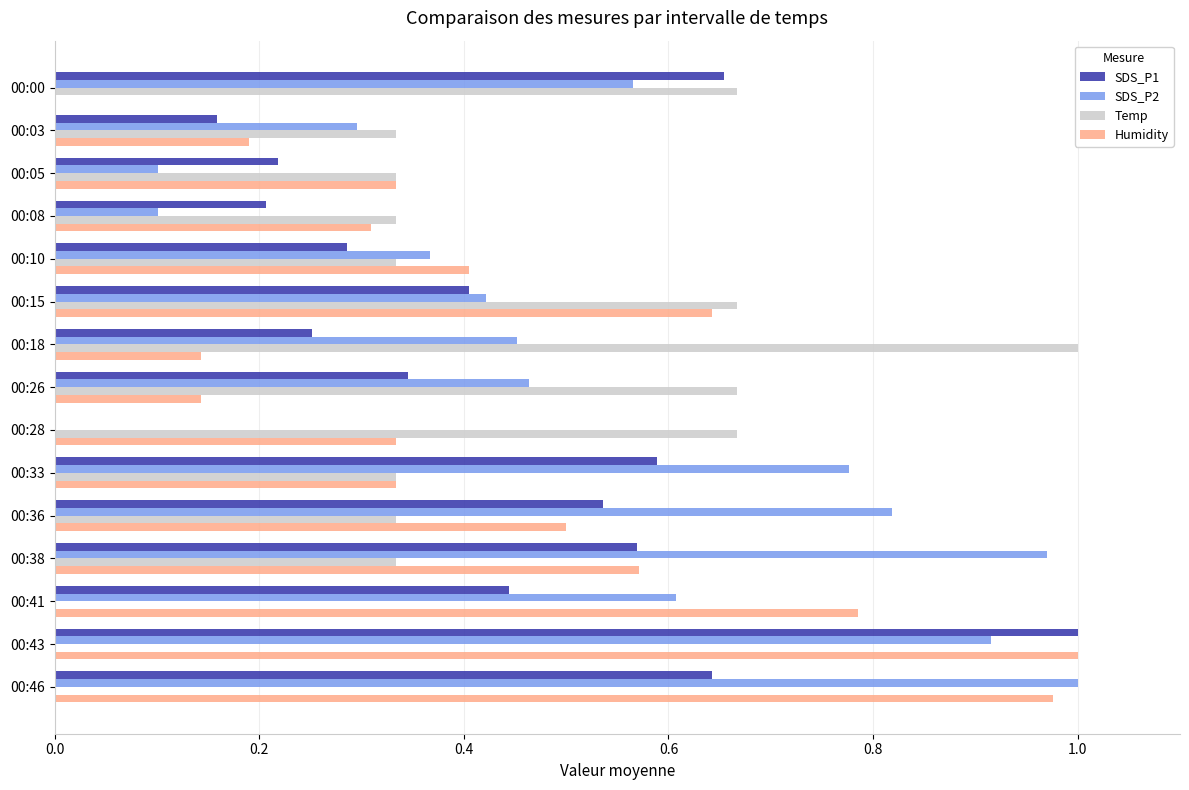

At which category is the sum across all series the highest?

00:43